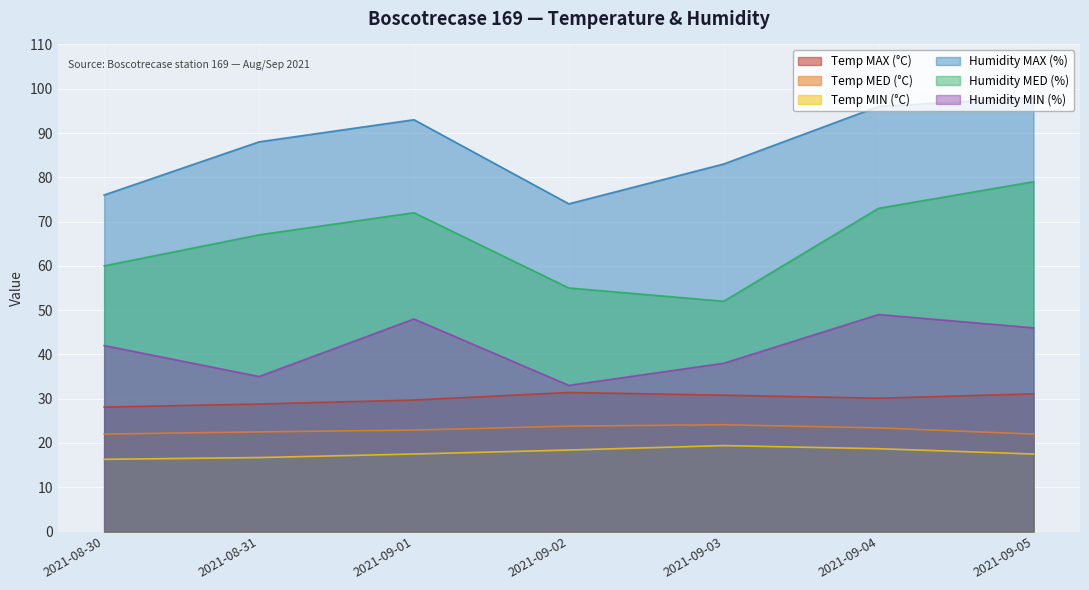

What are all the series names shown in the legend?

Temp MAX (°C), Temp MED (°C), Temp MIN (°C), Humidity MAX (%), Humidity MED (%), Humidity MIN (%)